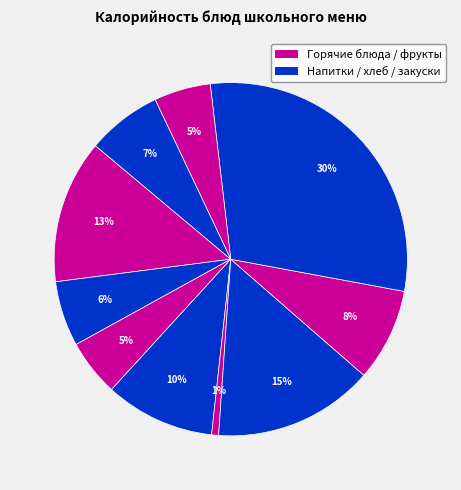

How many segments does this pie chart have?

10